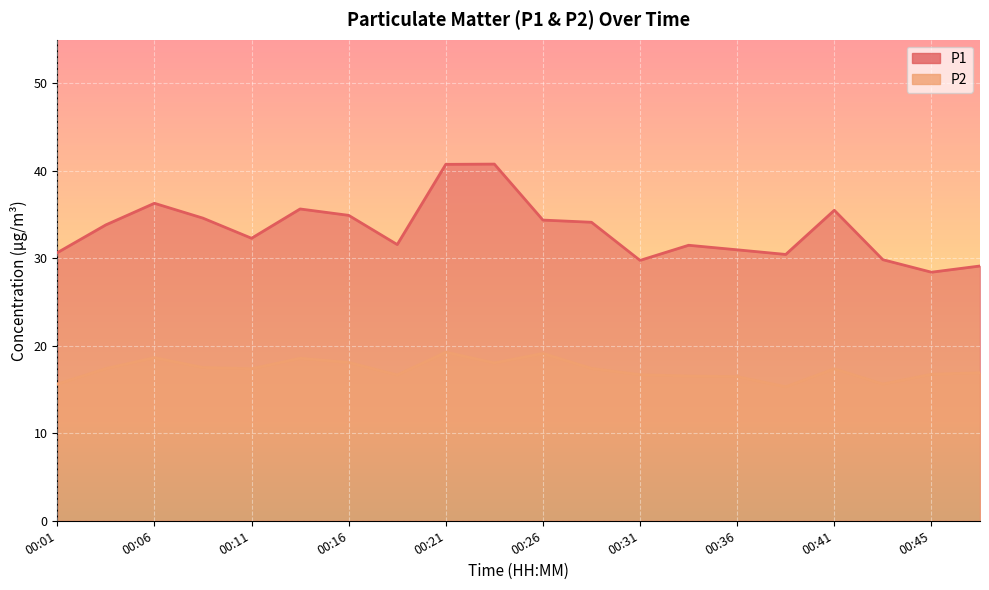

Between 00:36 and 00:01, which is larger?

00:36